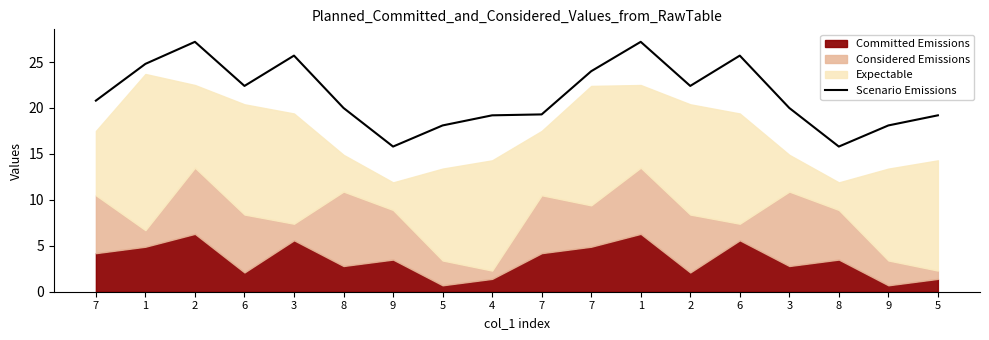

What is the difference between the second highest and second lowest values?

11.4